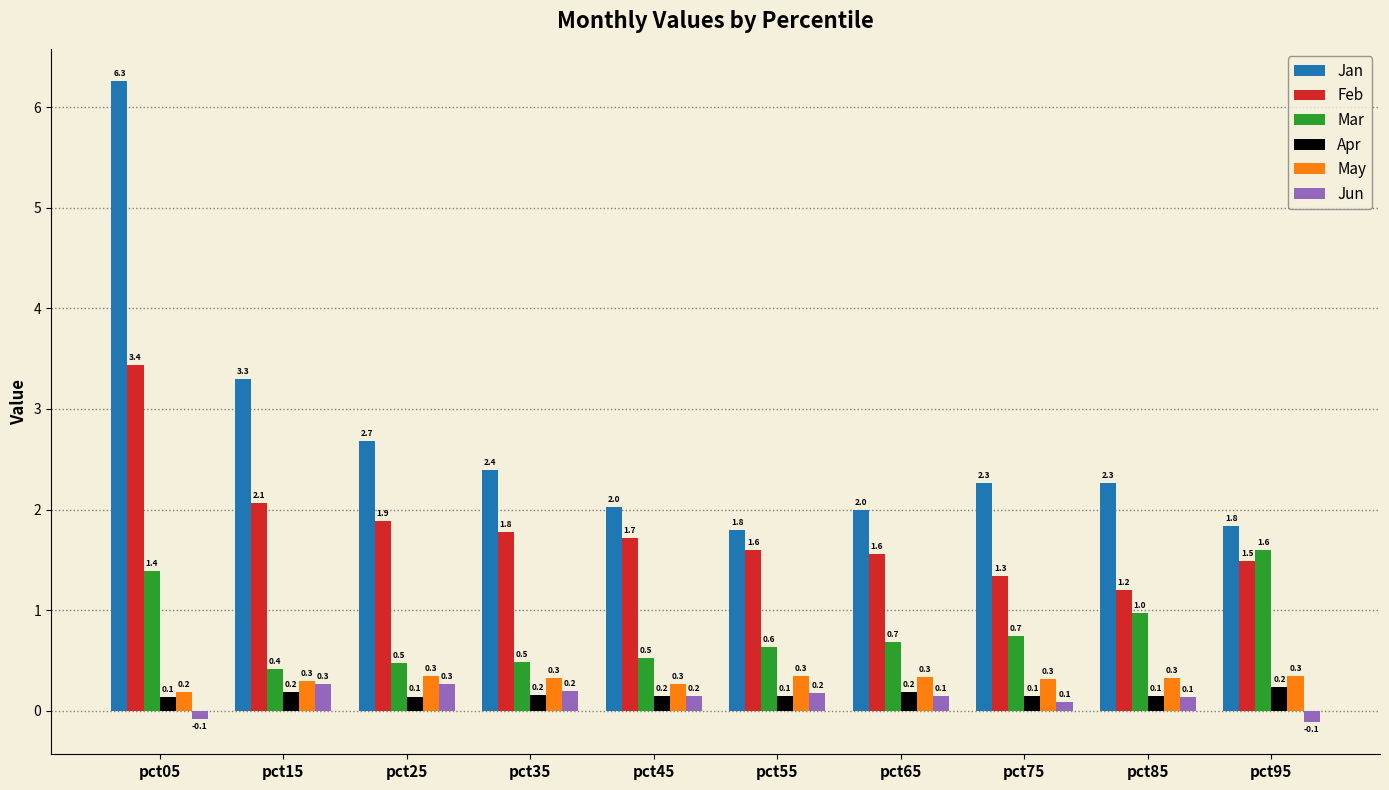

Rank the series at pct05 from lowest to highest value.

Jun, Apr, May, Mar, Feb, Jan